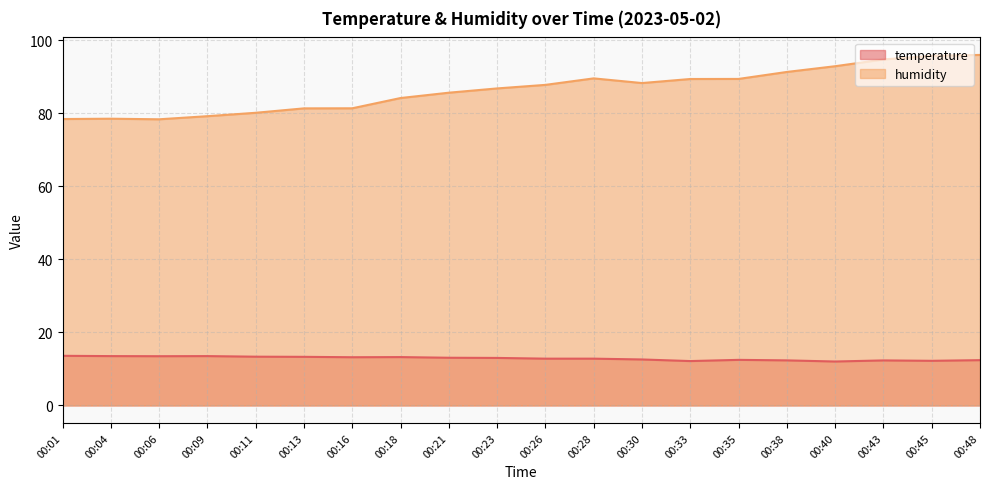

What value does the humidity series have at 00:09?

79.2